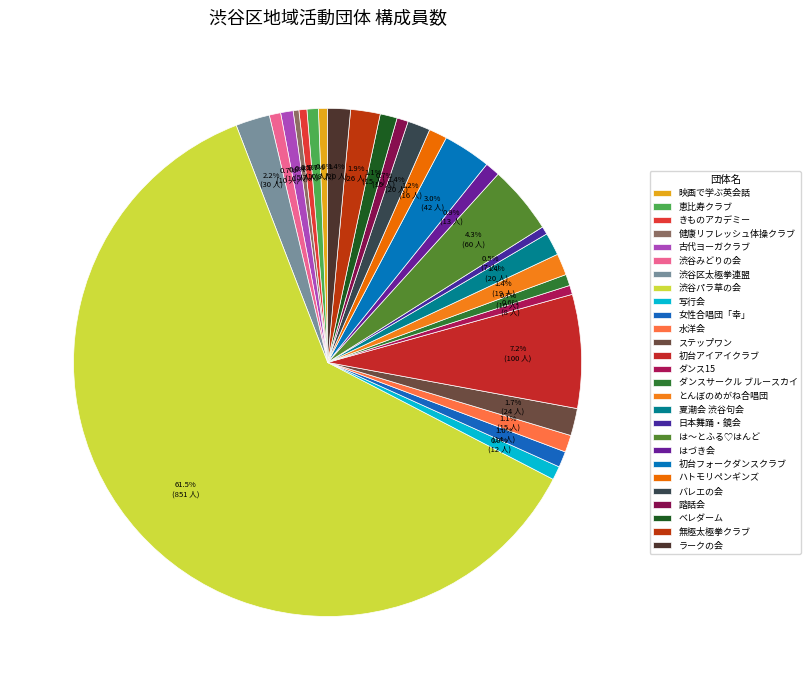

Does 渋谷パラ草の会 account for over 50% of the chart?

Yes